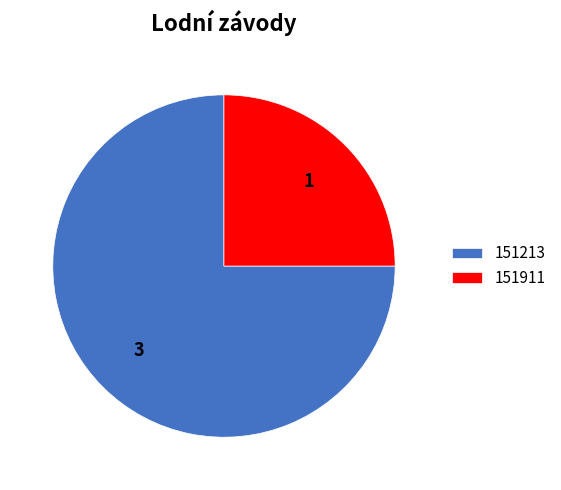

Combined, do 151911 and 151213 account for over 50%?

Yes